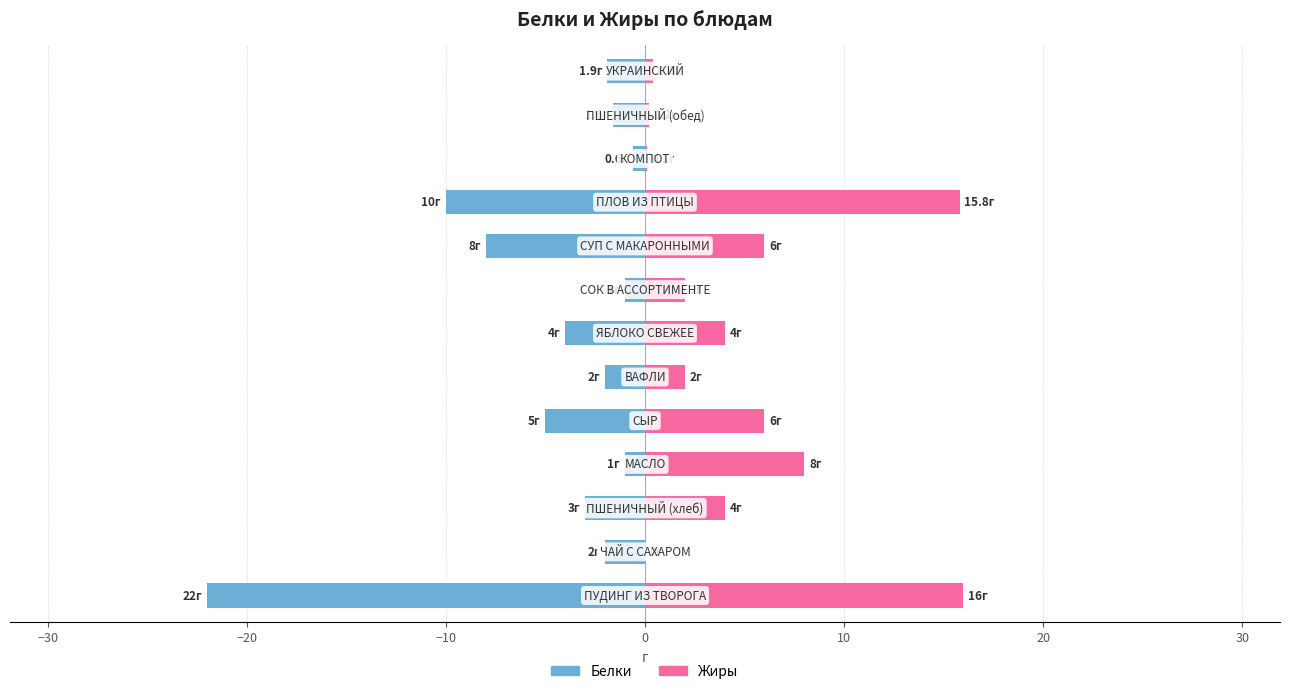

What is the total value across all series at 12?

-1.5